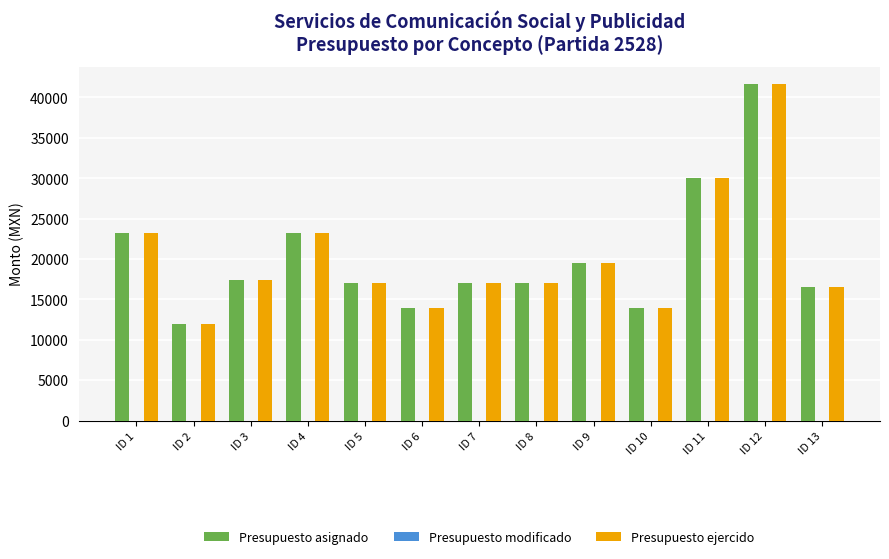

The value of Presupuesto ejercido at ID 12 is 41716. True or false?

True